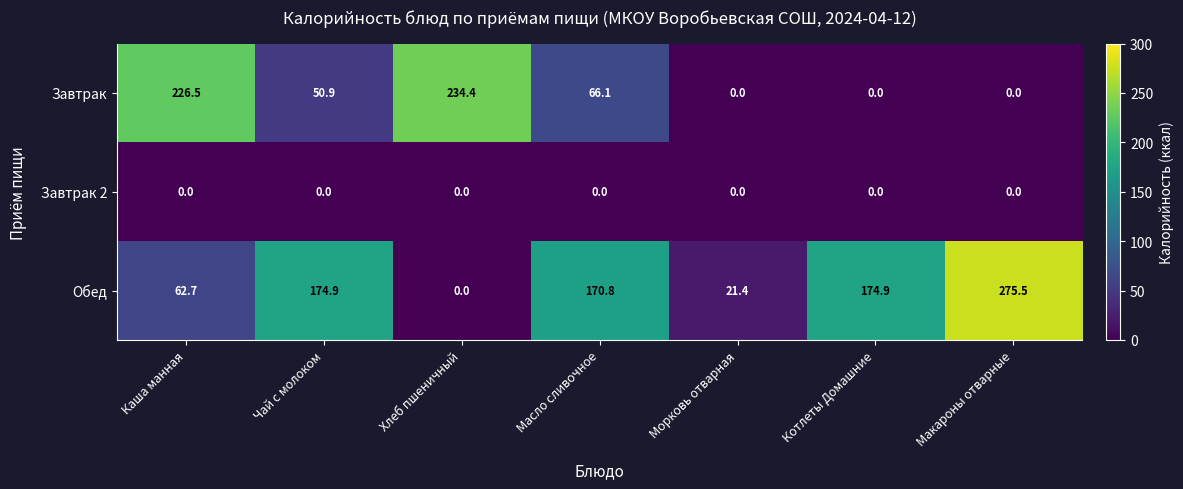

At which category is the sum across all series the highest?

Каша манная